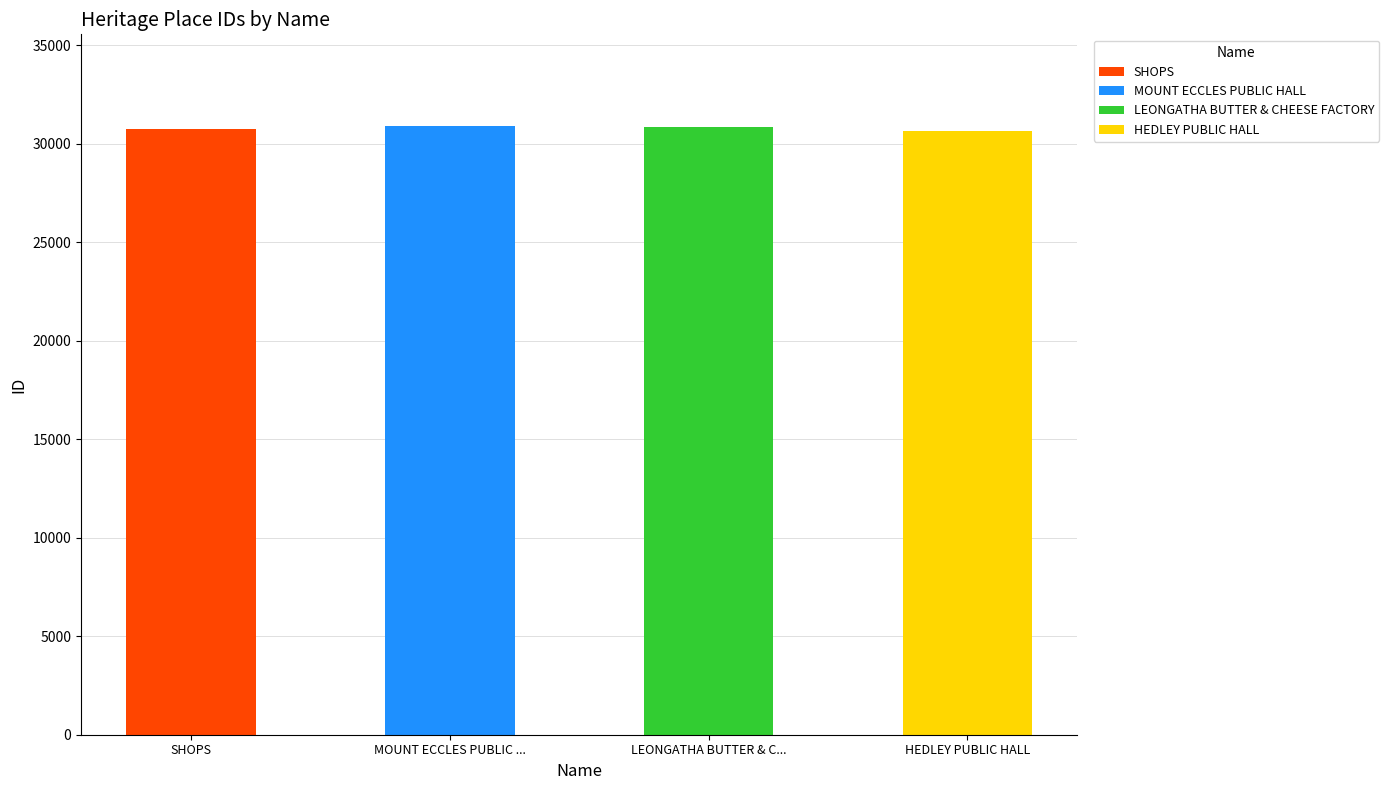

Which category has the lowest value across all series?

HEDLEY PUBLIC HALL